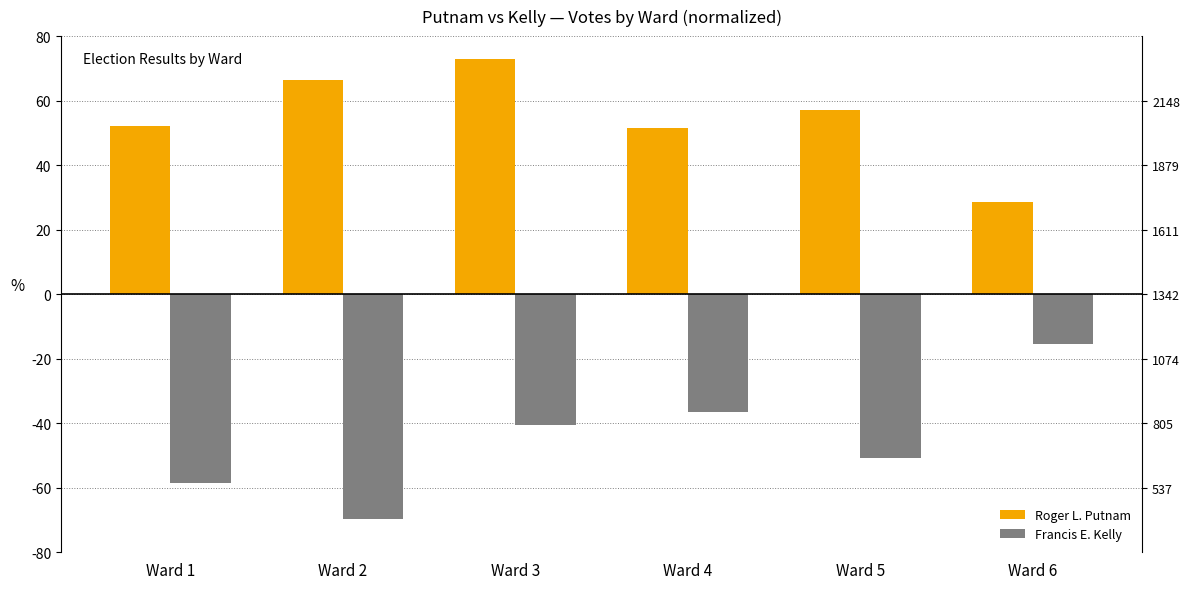

At which category does the chart reach its minimum across all series?

Ward 2